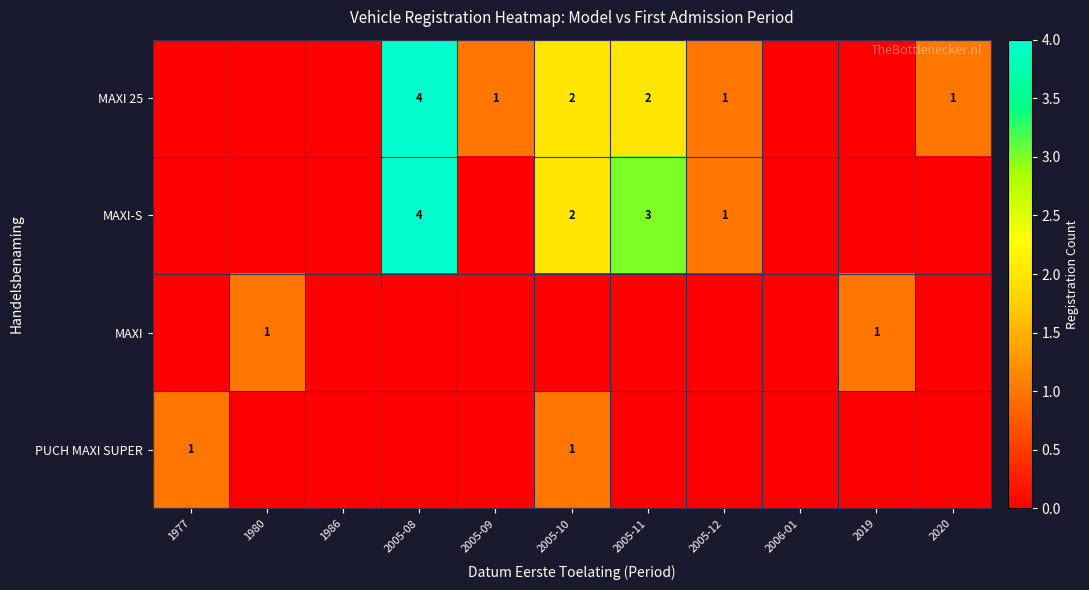

Which category has the highest value across all series?

2005-08